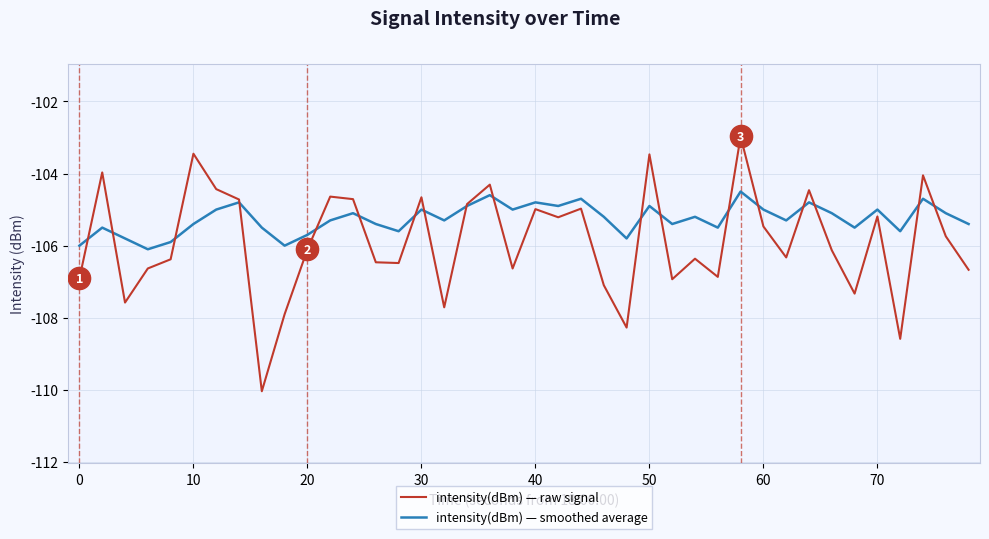

Which series has the widest spread of values?

intensity(dBm) — raw signal